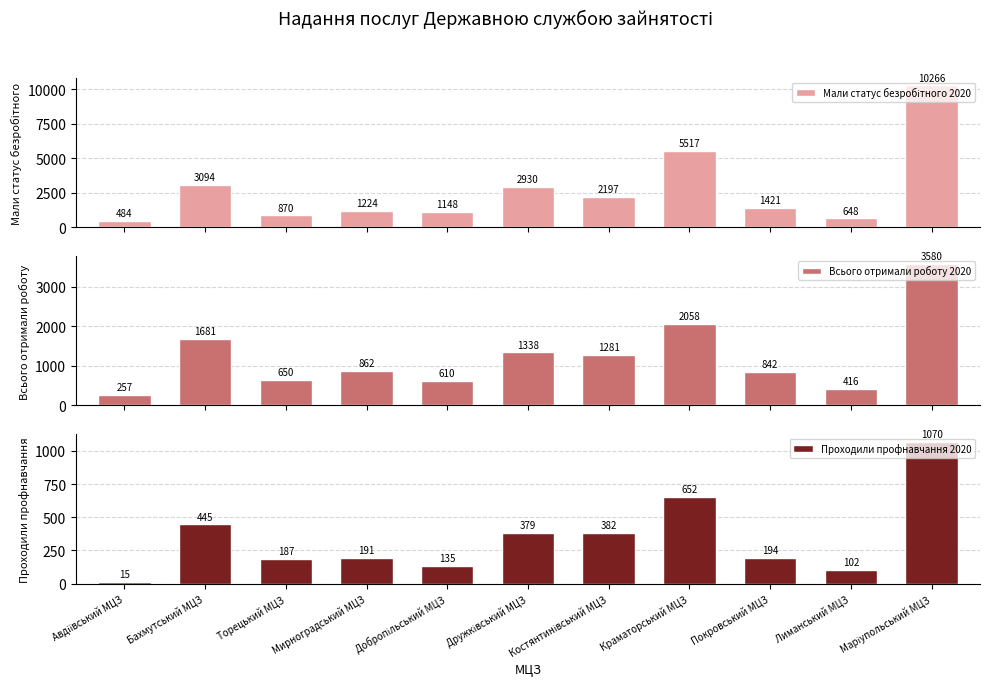

How many series are shown in this chart?

3